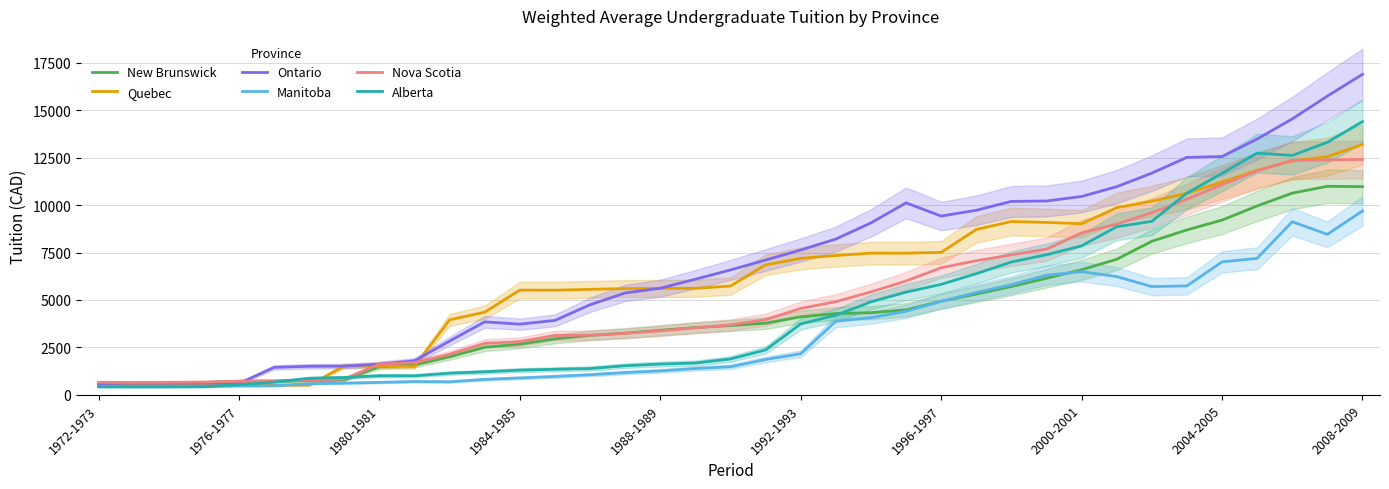

Where is Quebec nearest to the value 6846?

19